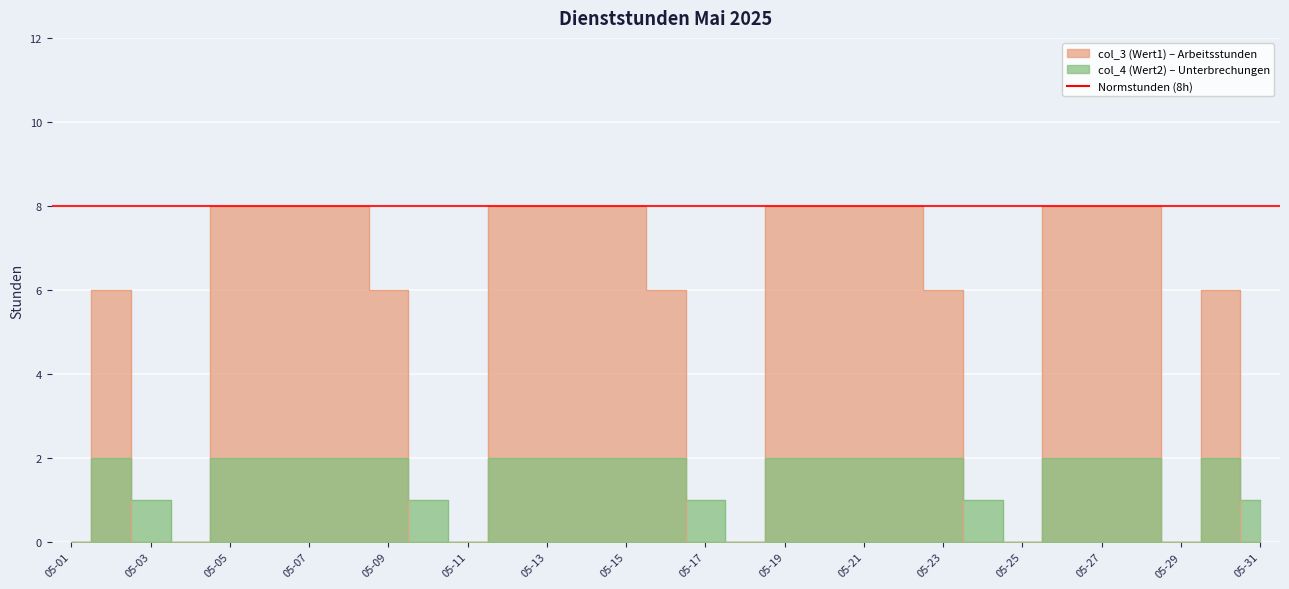

Which category has the highest value in the col_4 (Wert2) series?

05-02